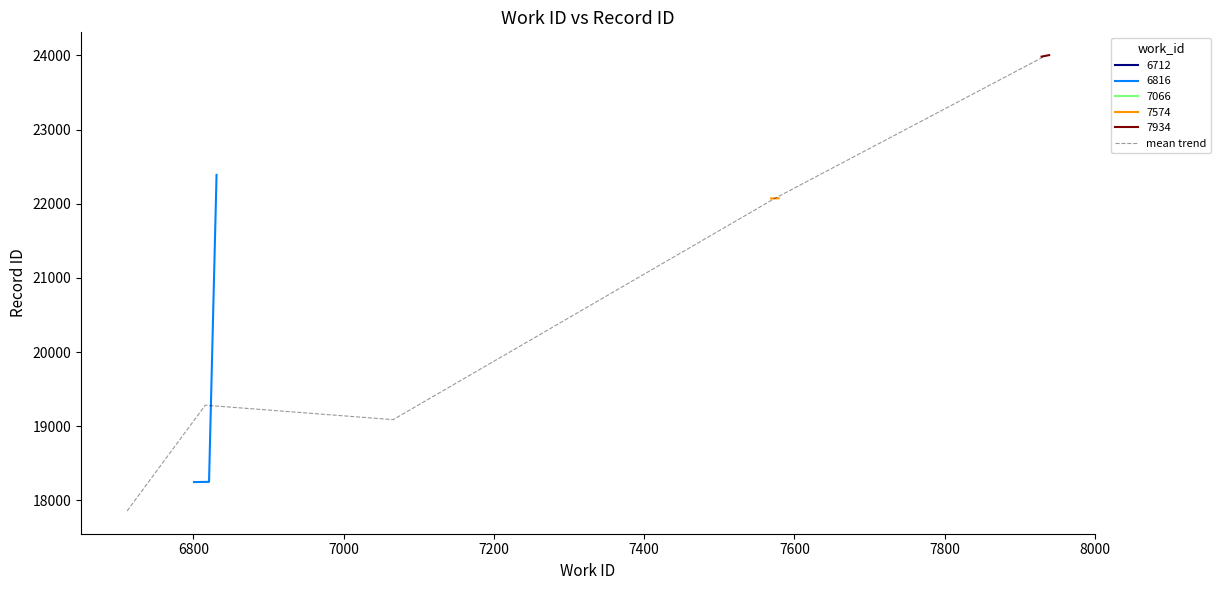

What is the maximum value for mean trend?

23995